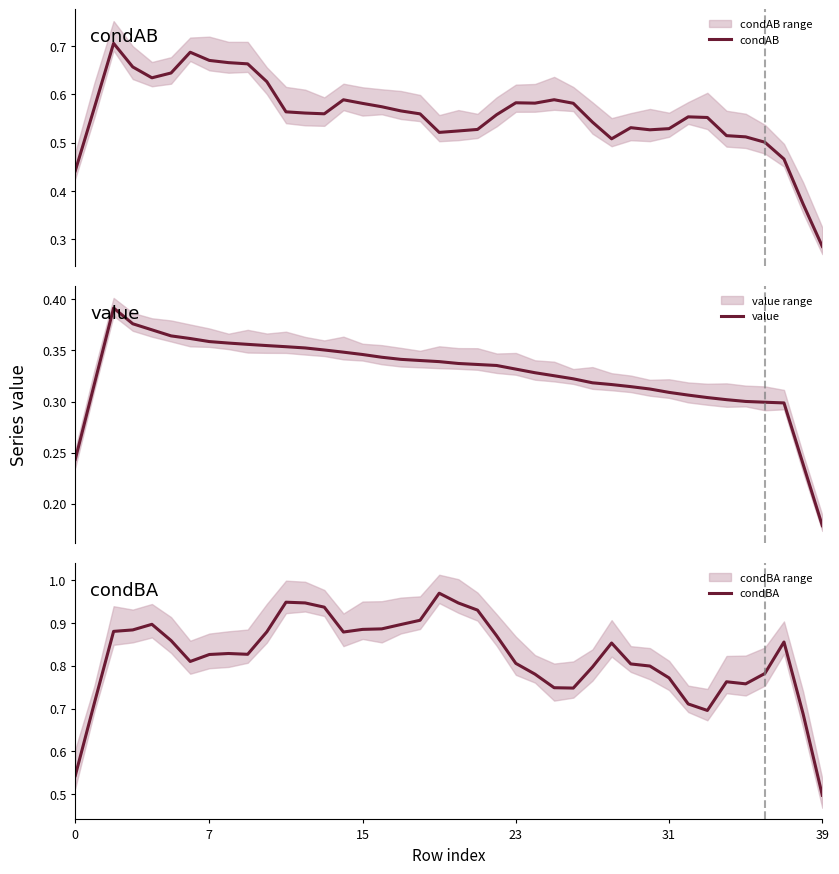

What is the difference between the second highest and minimum values in the value series?

0.2